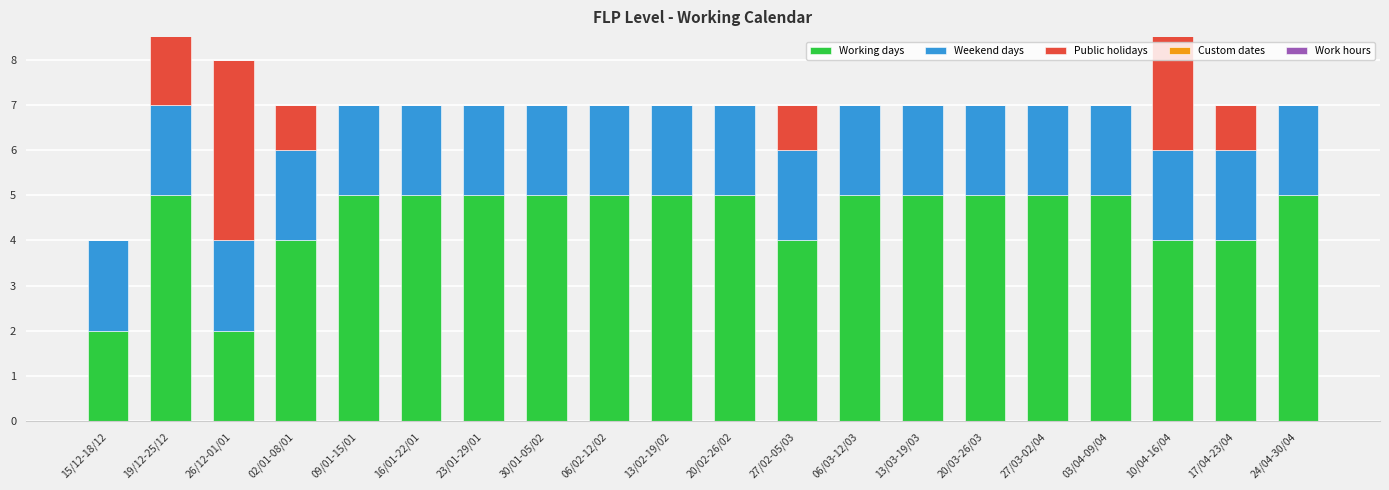

Is the value of Custom dates at 27/03-02/04 greater than the value of Work hours at 20/02-26/02?

No